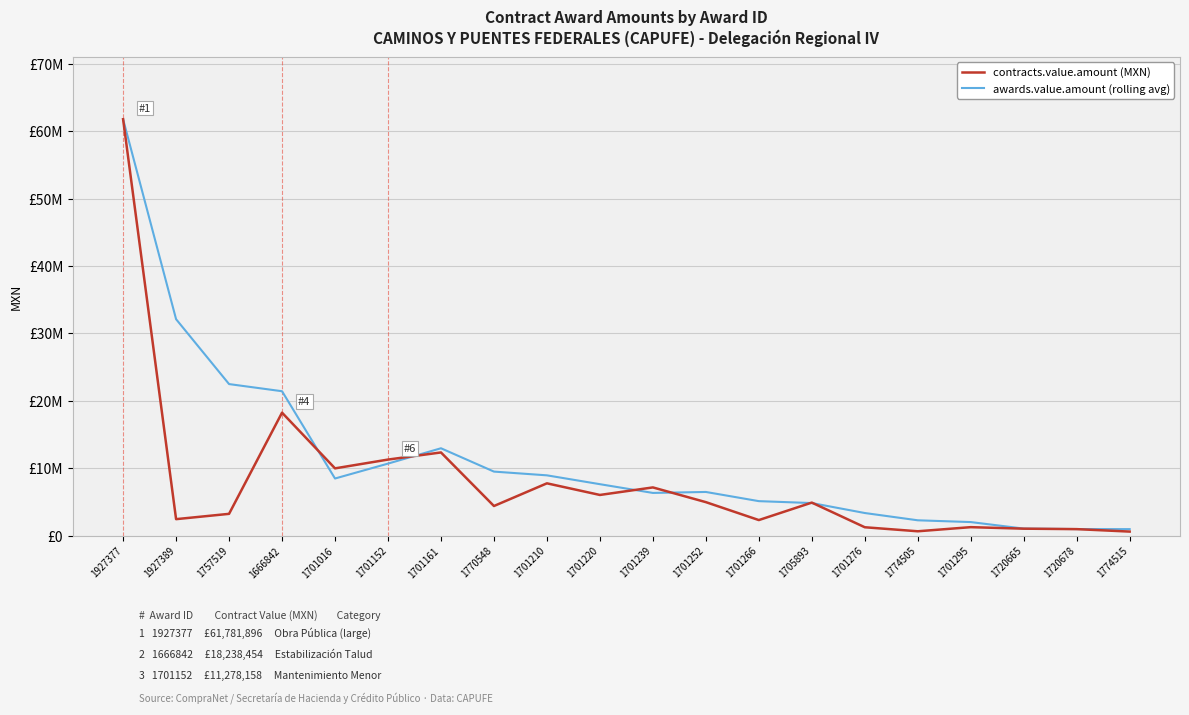

Is this an area chart (filled region under the line)?

No